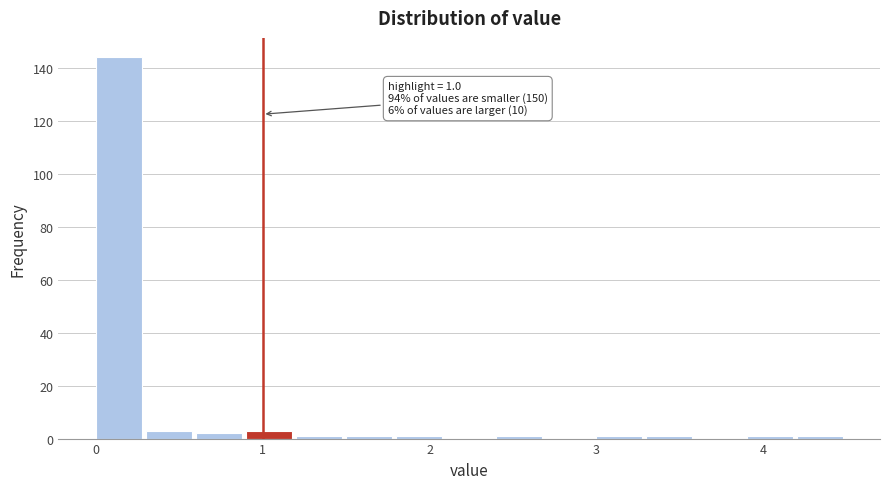

Read against the x-axis, roughly where is the centre of the tallest bar?

0.1